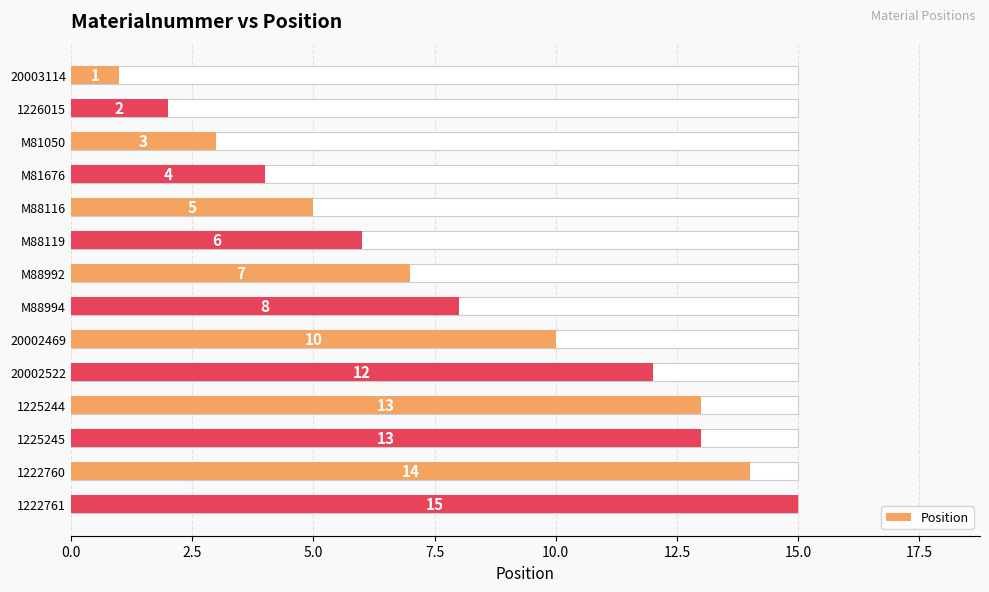

What is the difference between the maximum and minimum values?

14